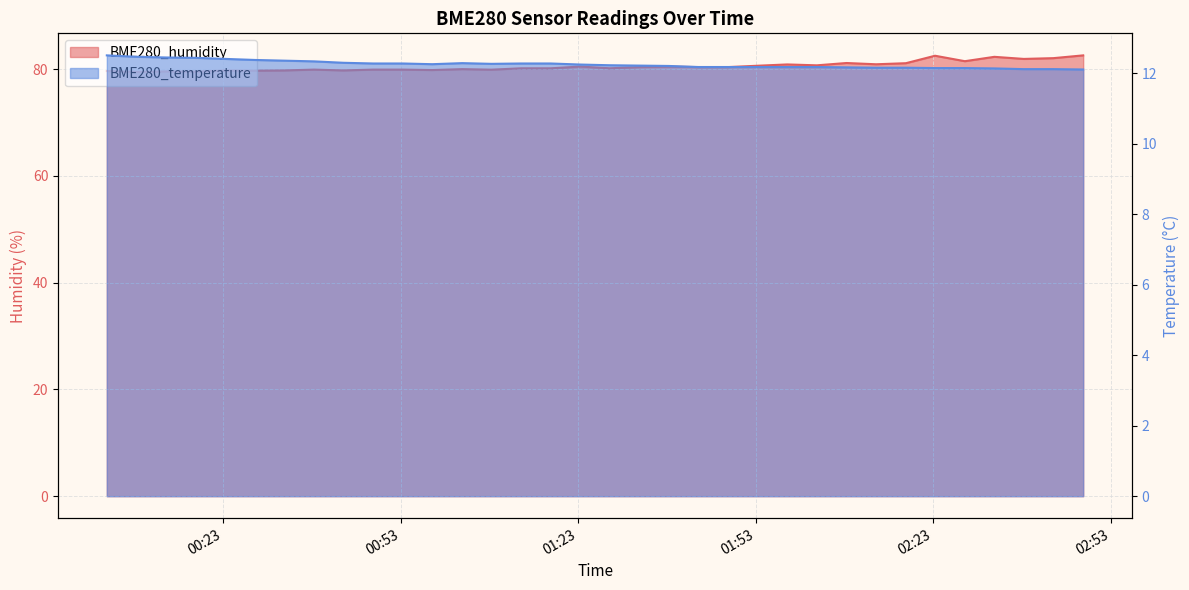

Where is BME280_humidity nearest to the value 81?

2023/05/12 02:18:22